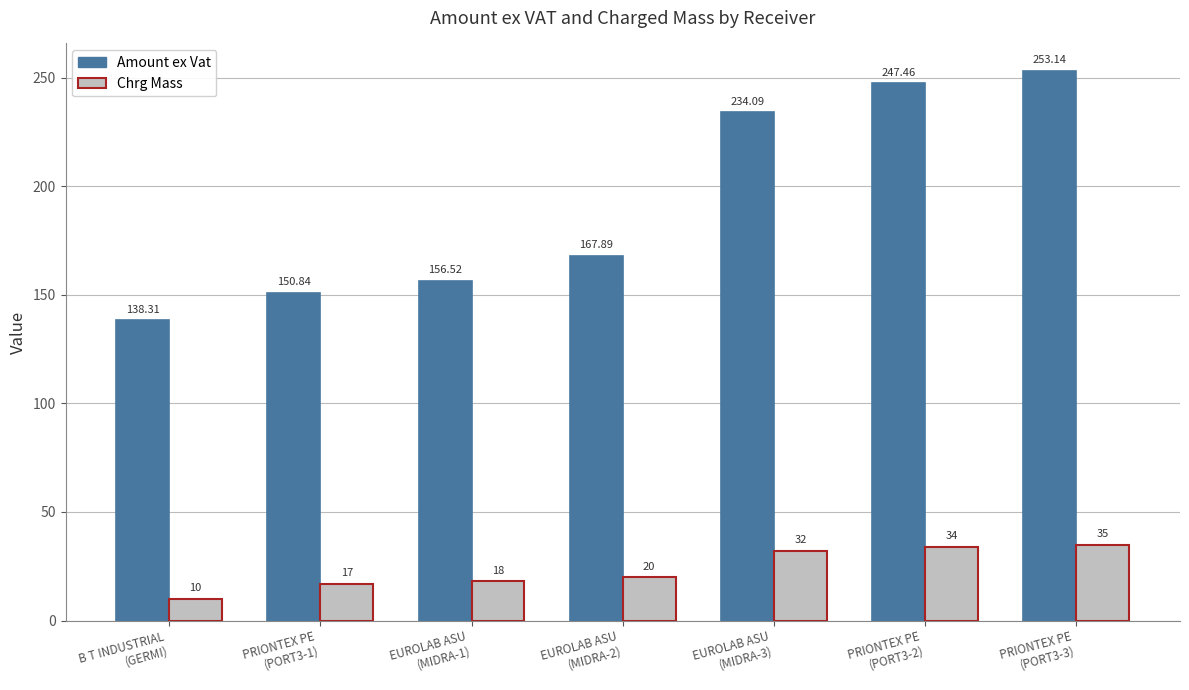

What is the value of the Amount ex Vat bar at the 2nd from the left?

150.8